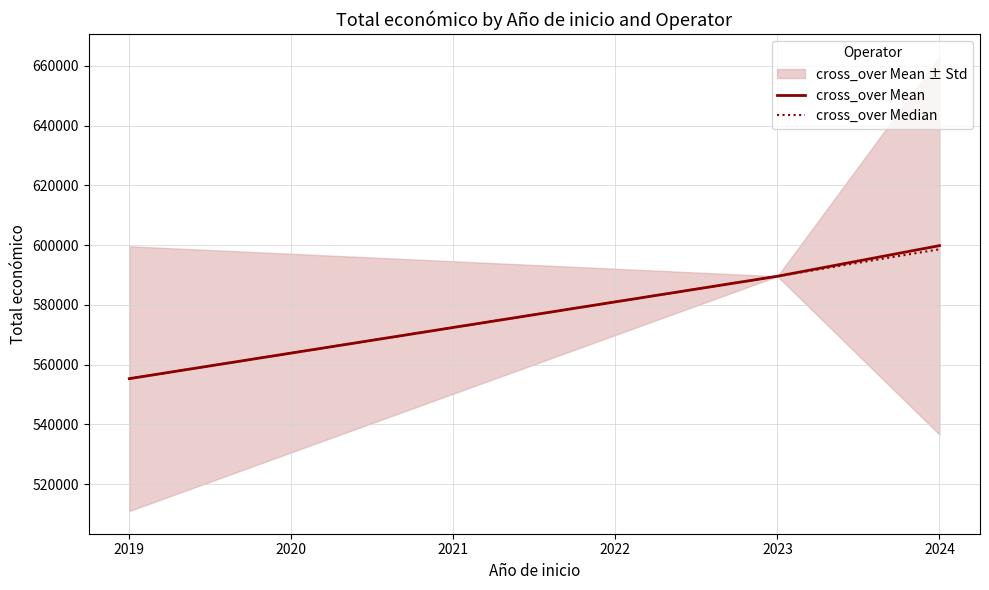

The value of cross_over Median at 2023 is 218426. True or false?

False